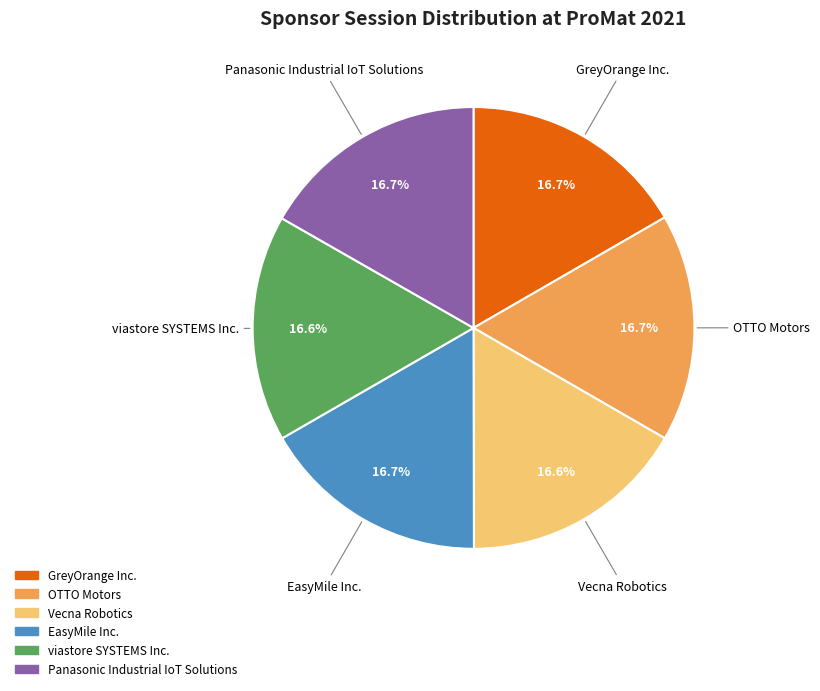

What percentage is the viastore SYSTEMS Inc. slice, to the nearest percent?

17%